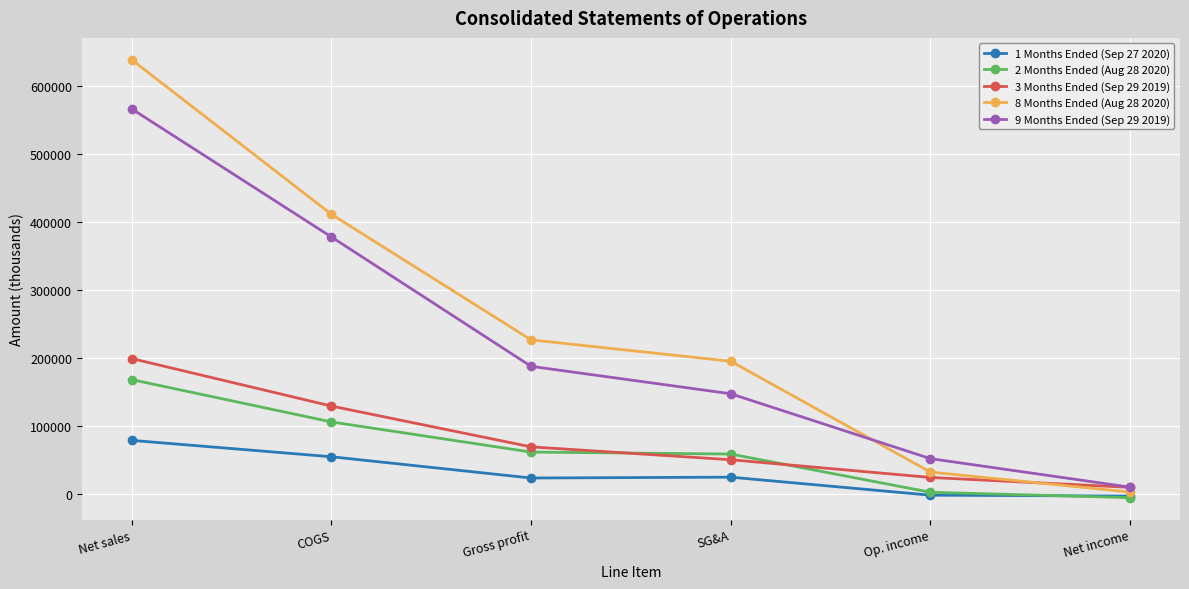

What is the minimum value for 9 Months Ended (Sep 29 2019)?

10625